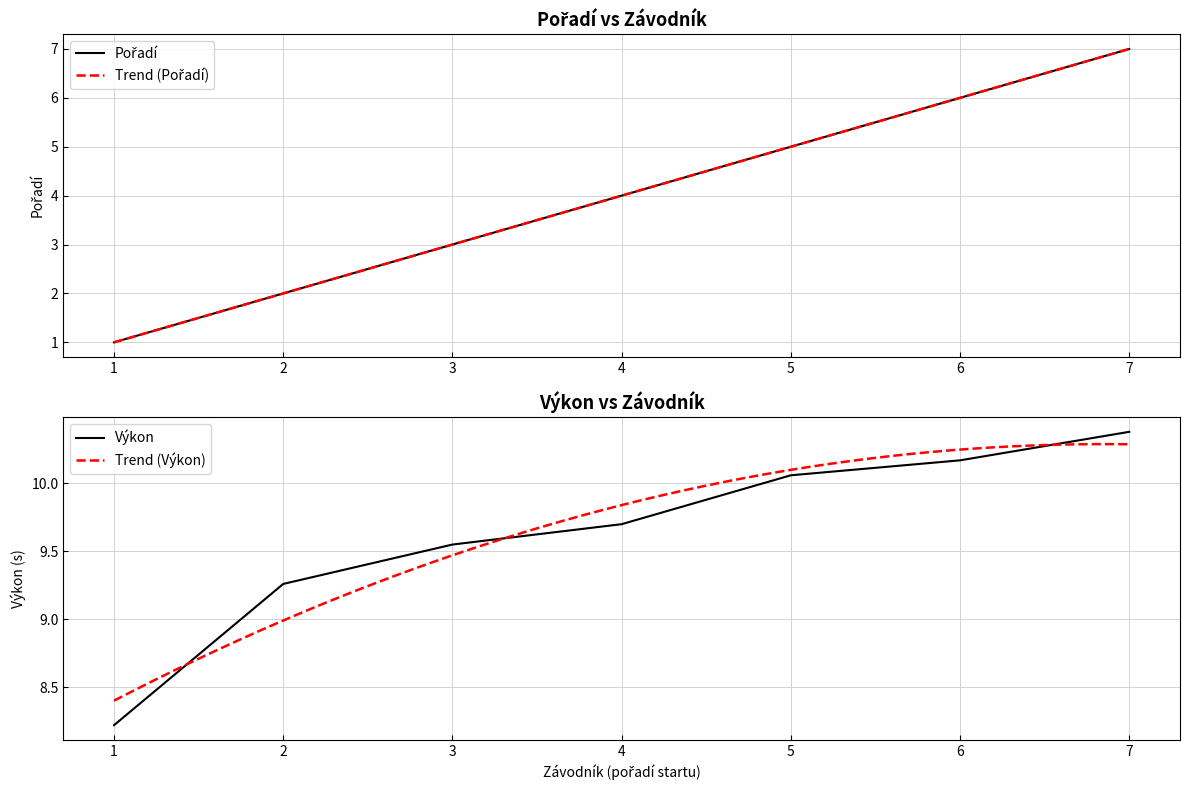

The Výkon series shows 3.8 at 6. True or false?

False